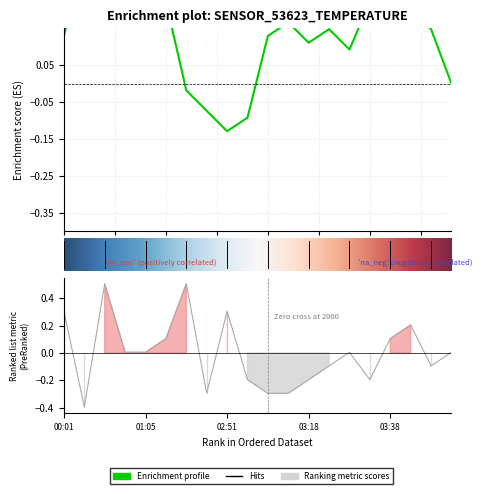

True or false: the data shows -0.3 at 11.

True